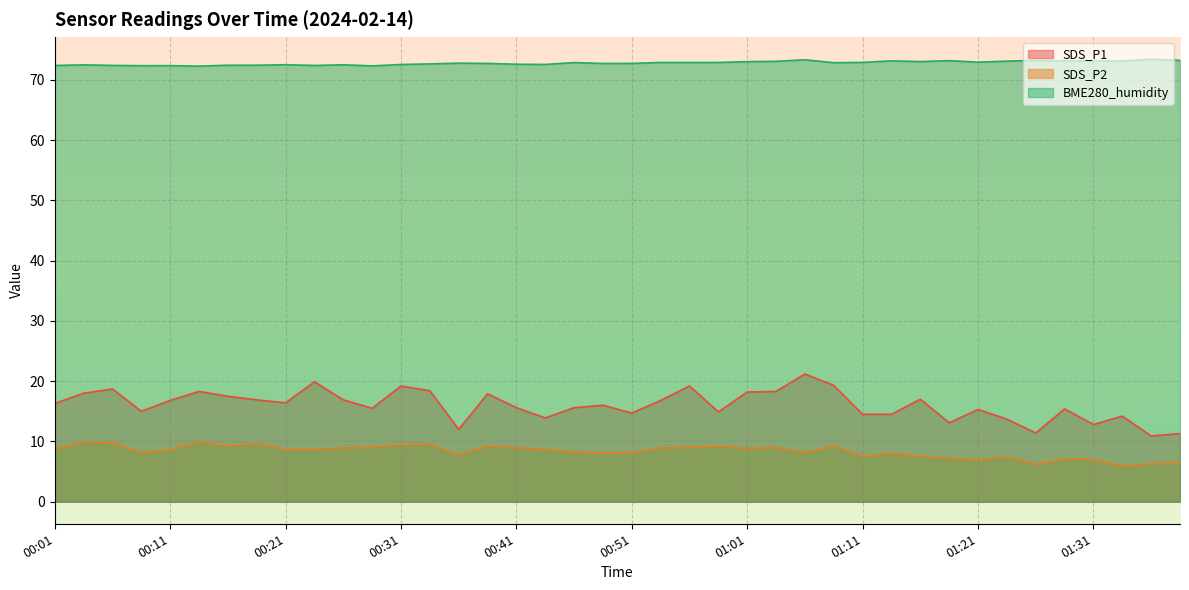

The value of SDS_P1 at 00:29 is 21.8. True or false?

False